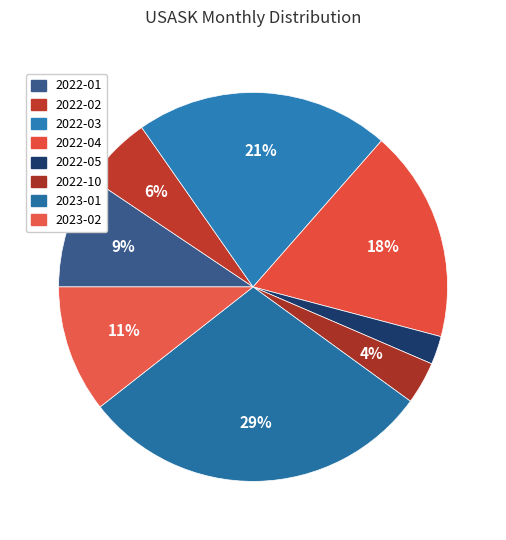

Count the number of slices in the pie.

8